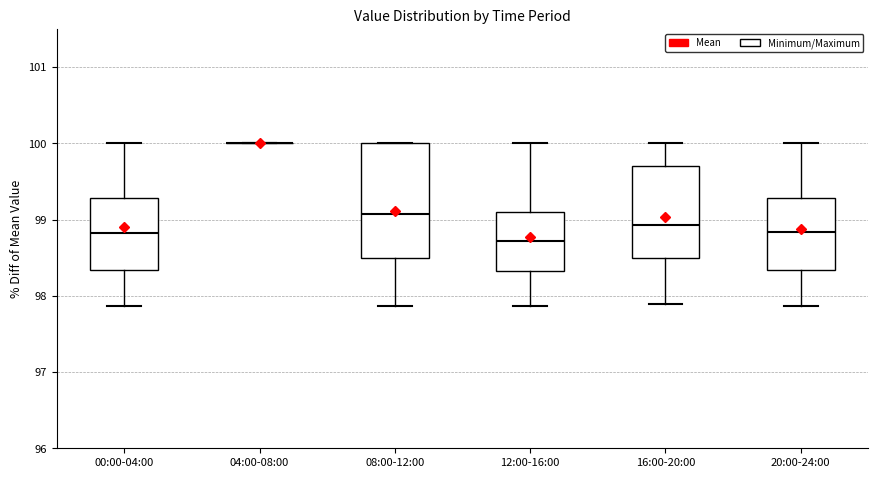

Comparing the boxes themselves (not the whiskers), which one is the tallest?

08:00-12:00